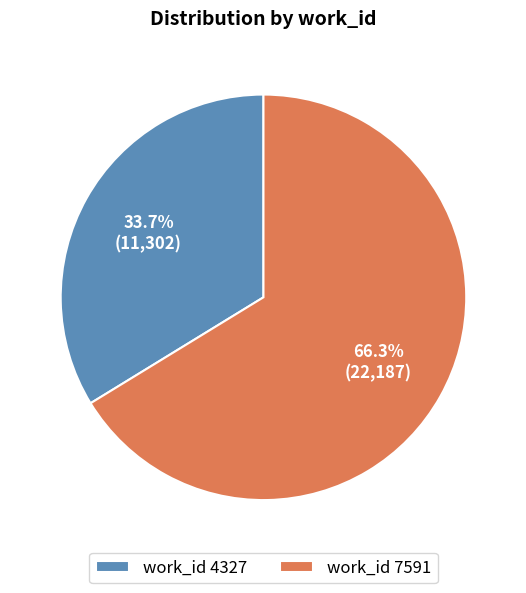

Is there a majority slice in this chart?

Yes